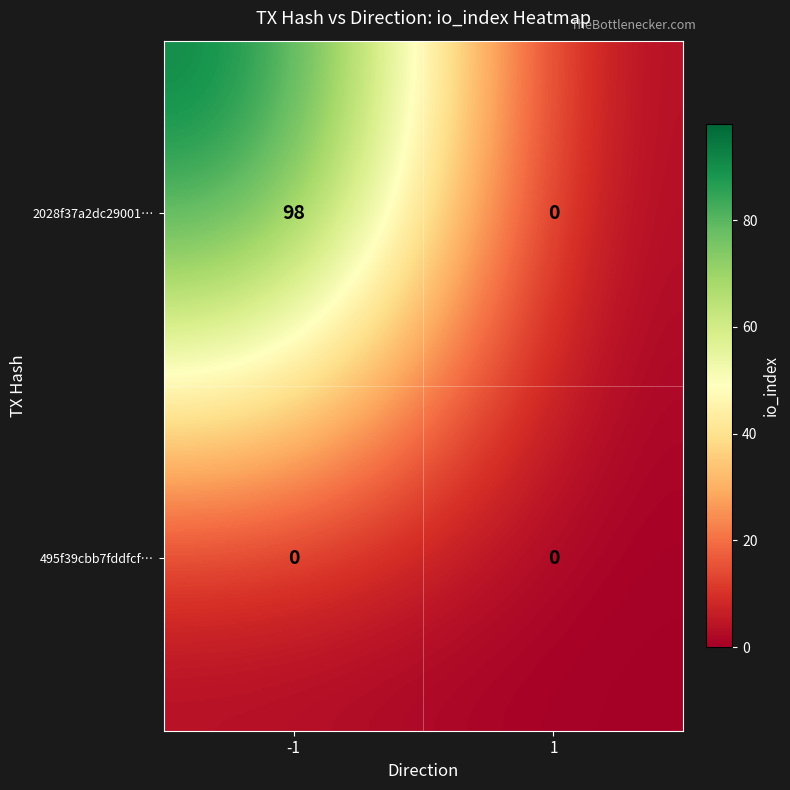

The value of 2028f37a2dc29001… at 1 is 30. True or false?

False